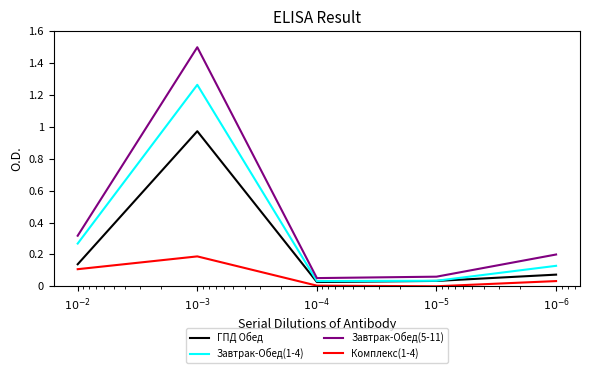

In ГПД Обед, how many points are higher than both neighbors (excluding endpoints)?

1